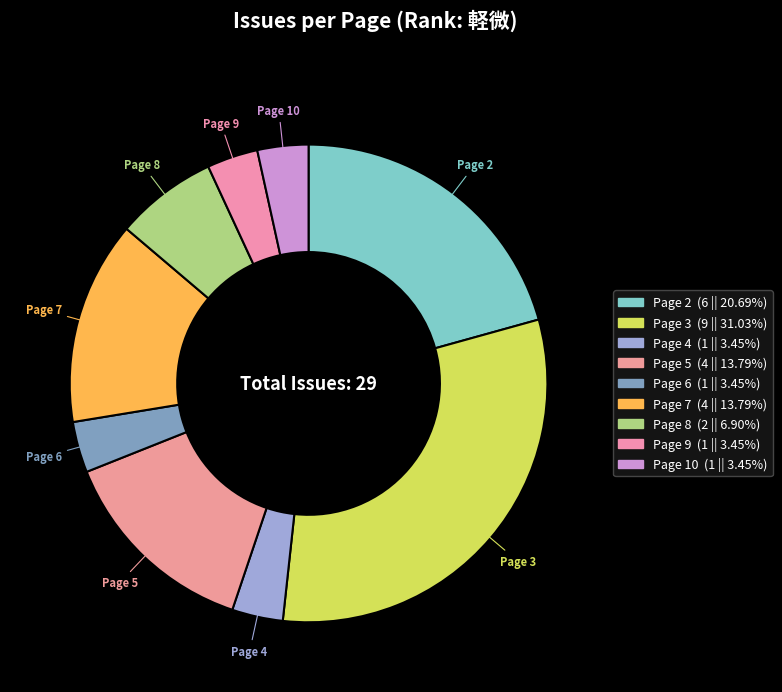

True or false: Page 3 accounts for 31% of the total.

True